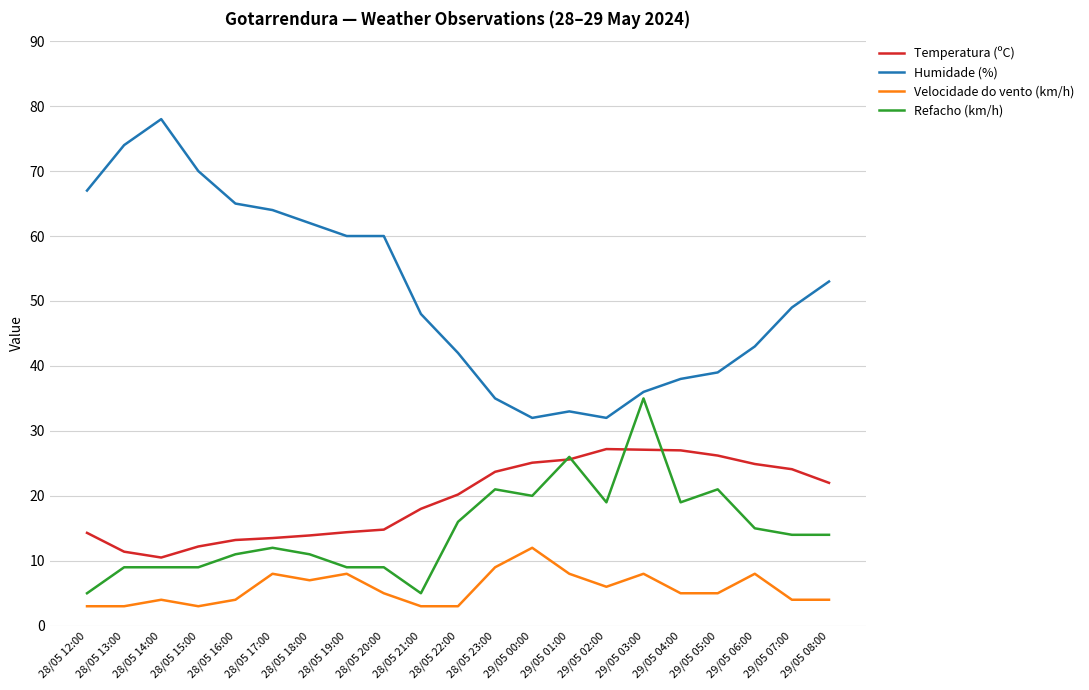

True or false: Temperatura (ºC) has a value of 39.4 at 28/05 23:00.

False